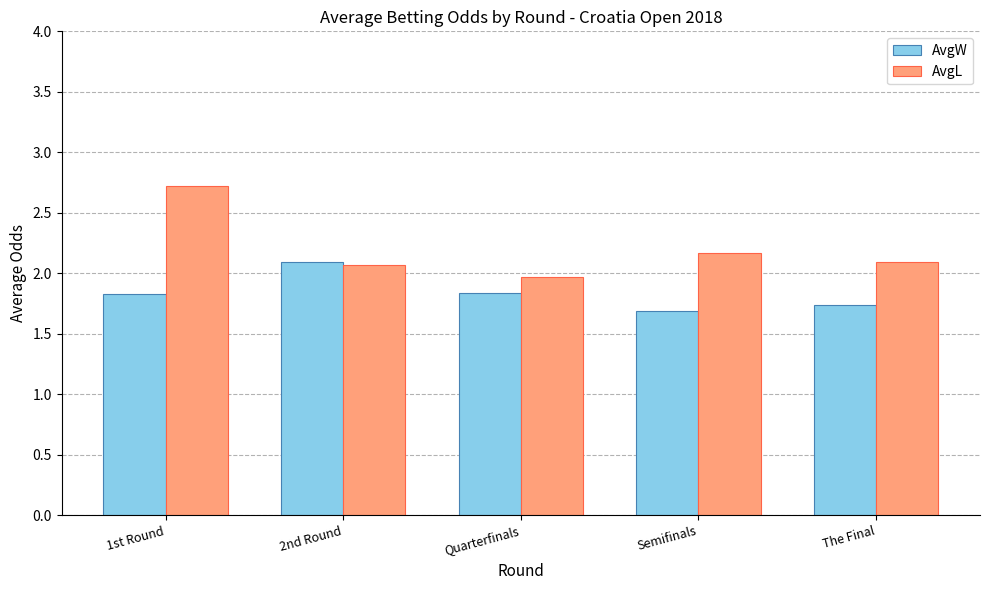

Rank the series by their average value, from lowest to highest.

AvgW, AvgL